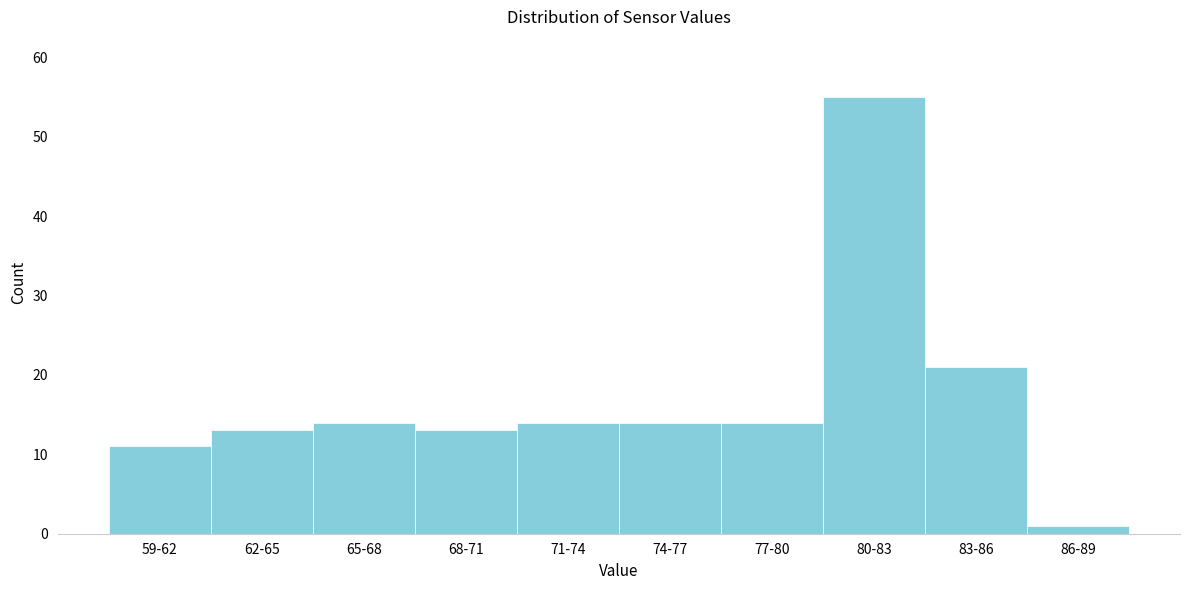

Reading left to right, transcribe all the data shown in this chart.

59-62=11	62-65=13	65-68=14	68-71=13	71-74=14	74-77=14	77-80=14	80-83=55	83-86=21	86-89=1